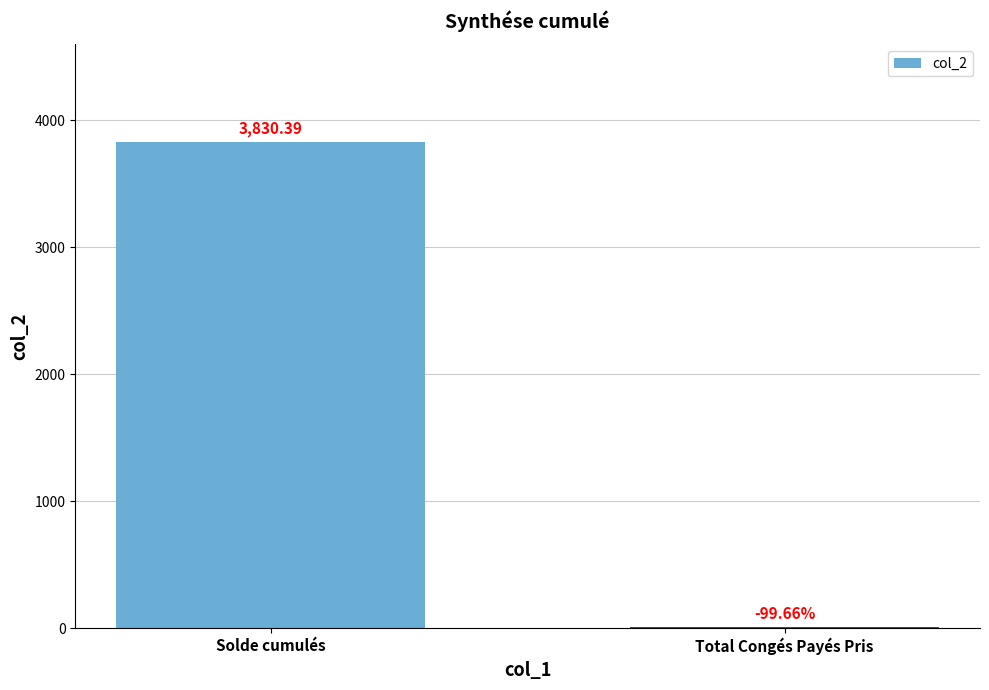

How many data points are above 3830?

1